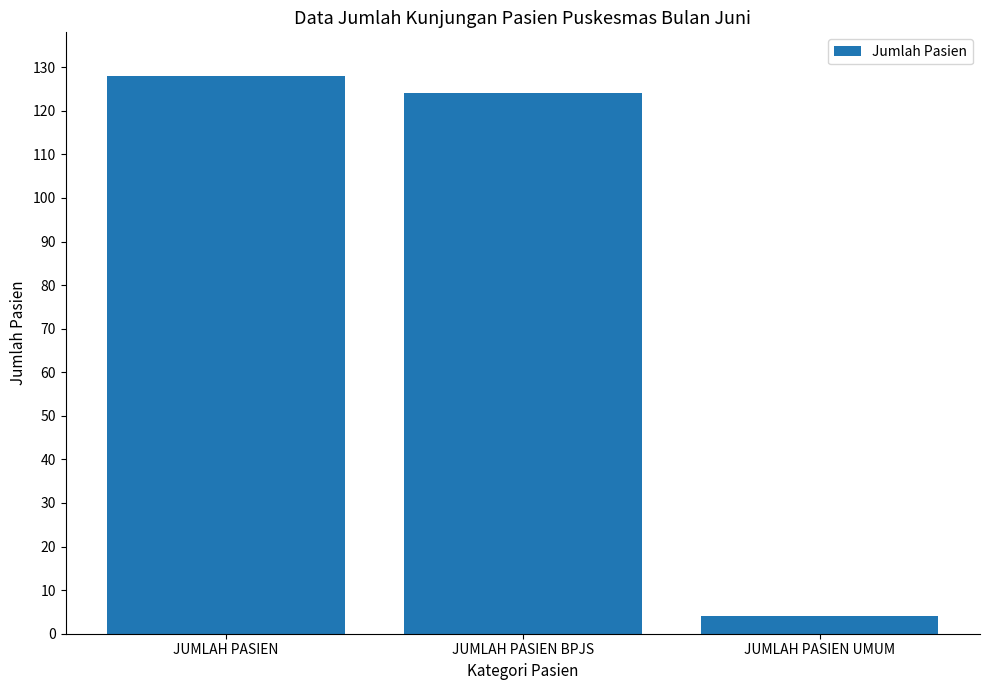

How many data points does each series have?

3